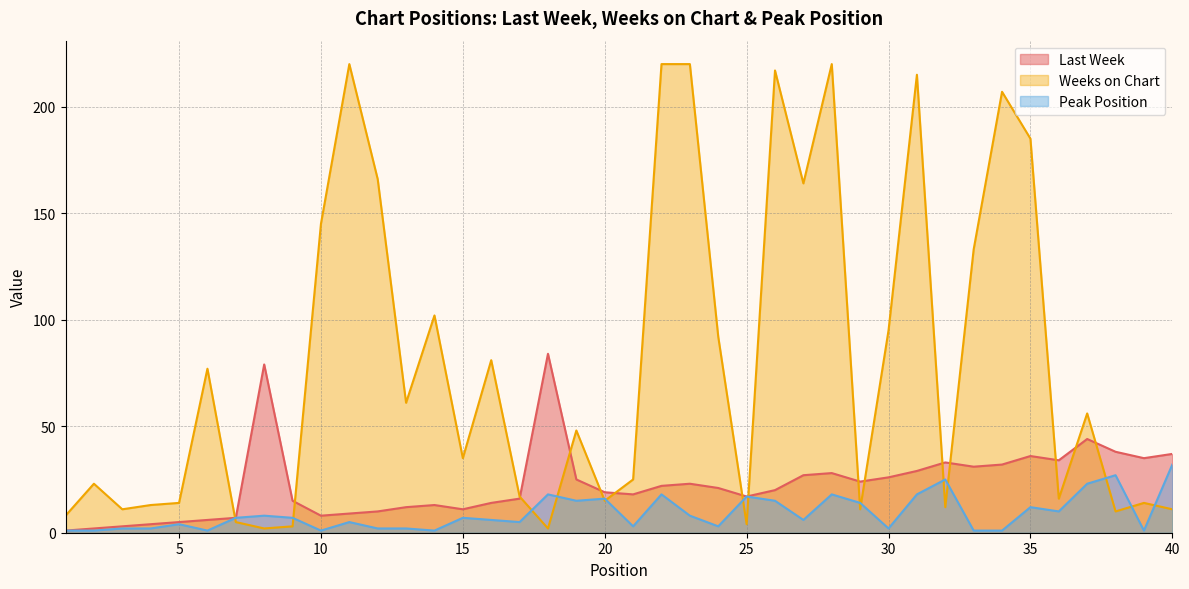

What is the value of the Weeks on Chart point at the 33rd from the left?

133